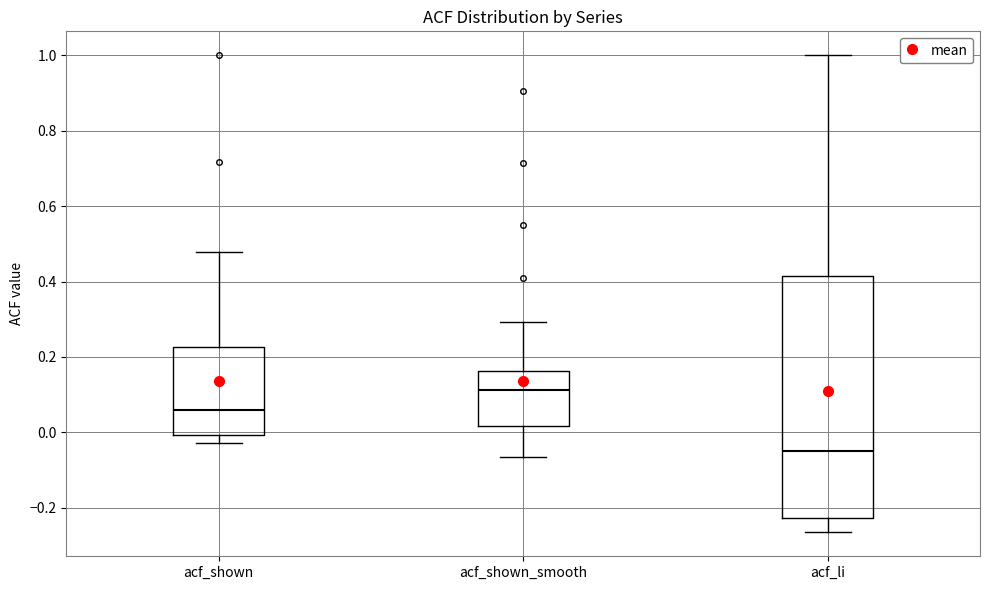

Comparing the boxes themselves (not the whiskers), which one is the tallest?

acf_li